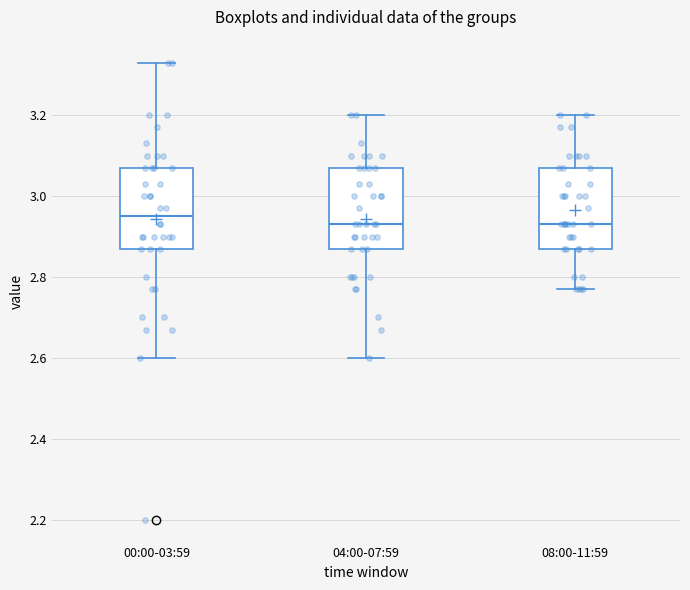

Reading left to right, transcribe this box plot: for each box, give where its median line is, the range the box spans, and where its two whiskers end, as read against the y-axis. The values are not printed on the chart, so give them approximately, as read against the axis.

00:00-03:59: median 2.96, box 2.88 to 3.08, whiskers 2.60 to 3.34
04:00-07:59: median 2.94, box 2.88 to 3.08, whiskers 2.60 to 3.20
08:00-11:59: median 2.94, box 2.88 to 3.08, whiskers 2.78 to 3.20